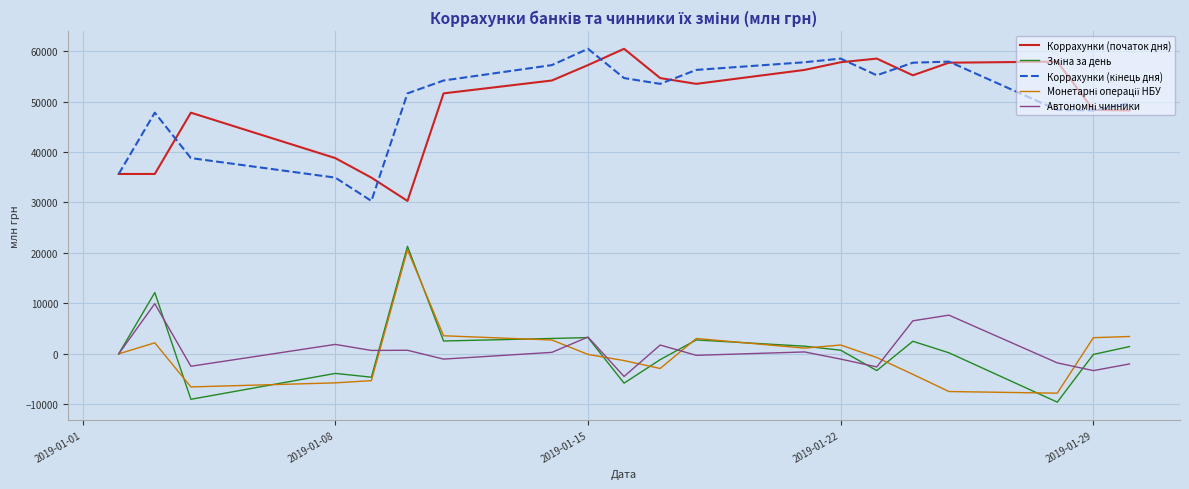

What is the maximum value for Коррахунки (початок дня)?

60450.6